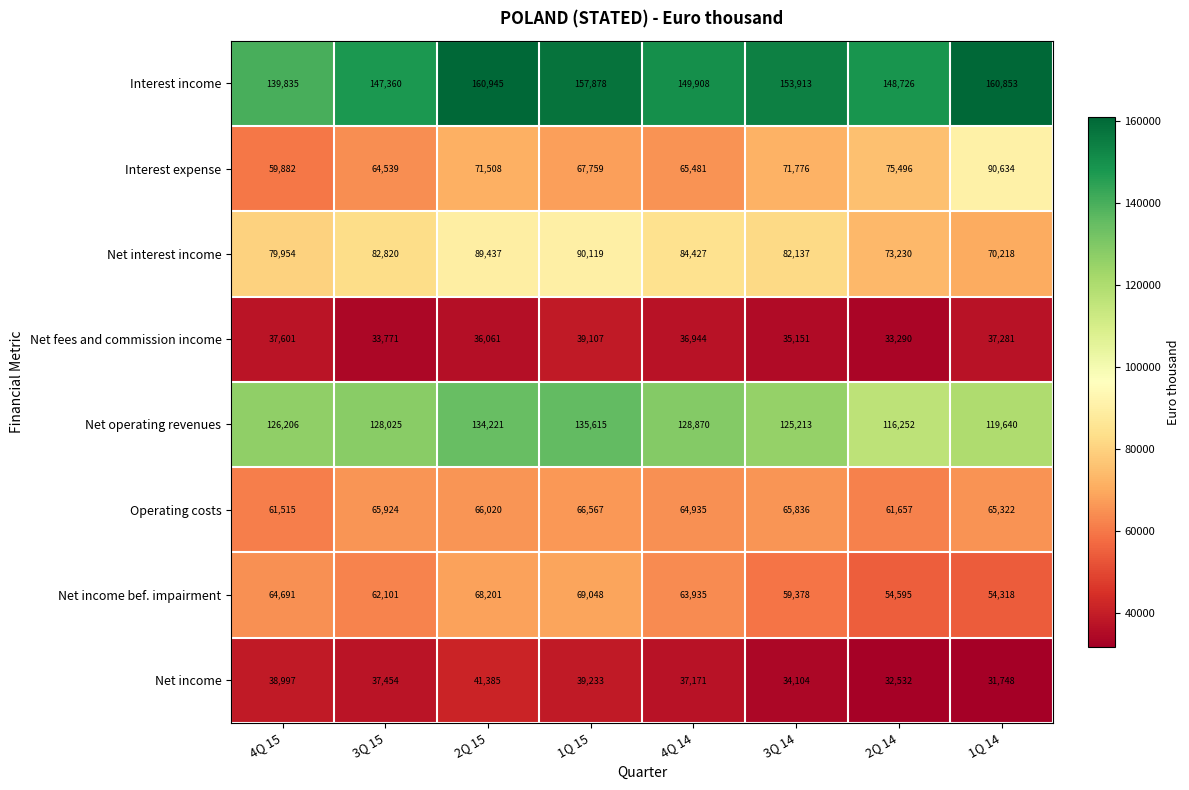

Rank the series at 3Q 15 from lowest to highest value.

Net fees and commission income, Net income, Net income bef. impairment, Interest expense, Operating costs, Net interest income, Net operating revenues, Interest income